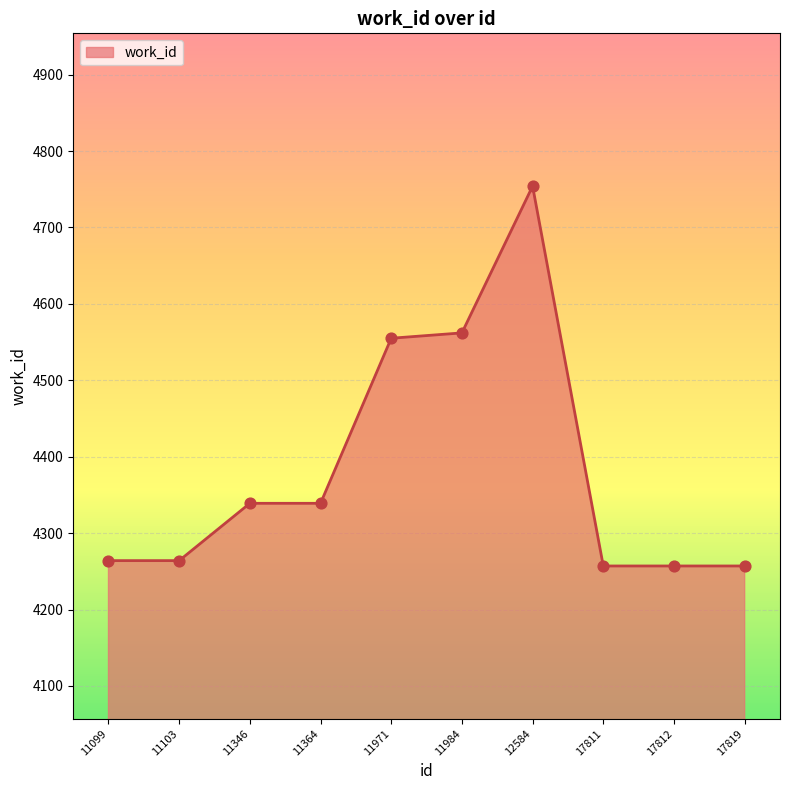

What is the change in value from 12584 to 17811?

-497